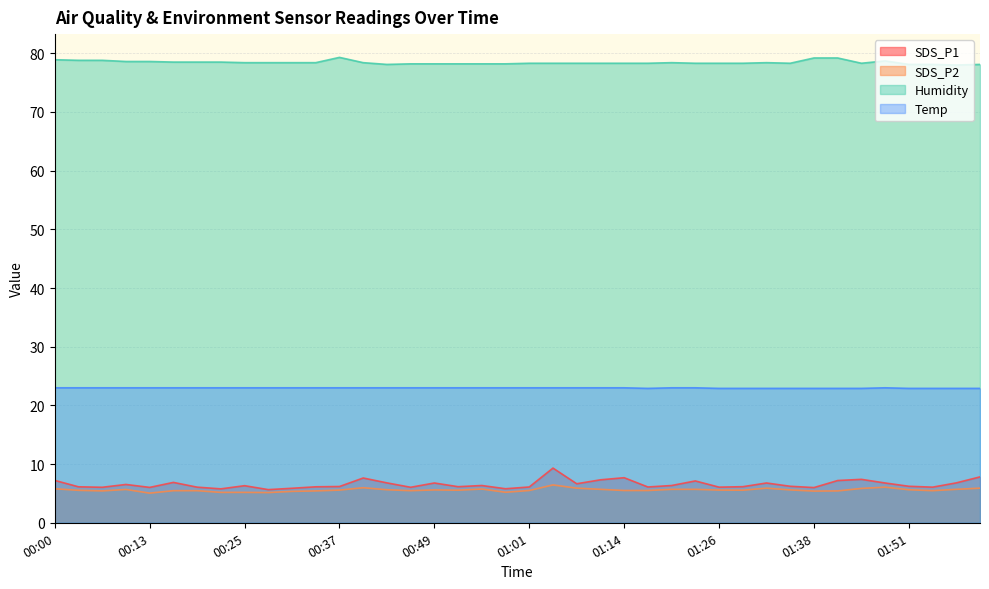

At which label does SDS_P1 first exceed 6?

00:00